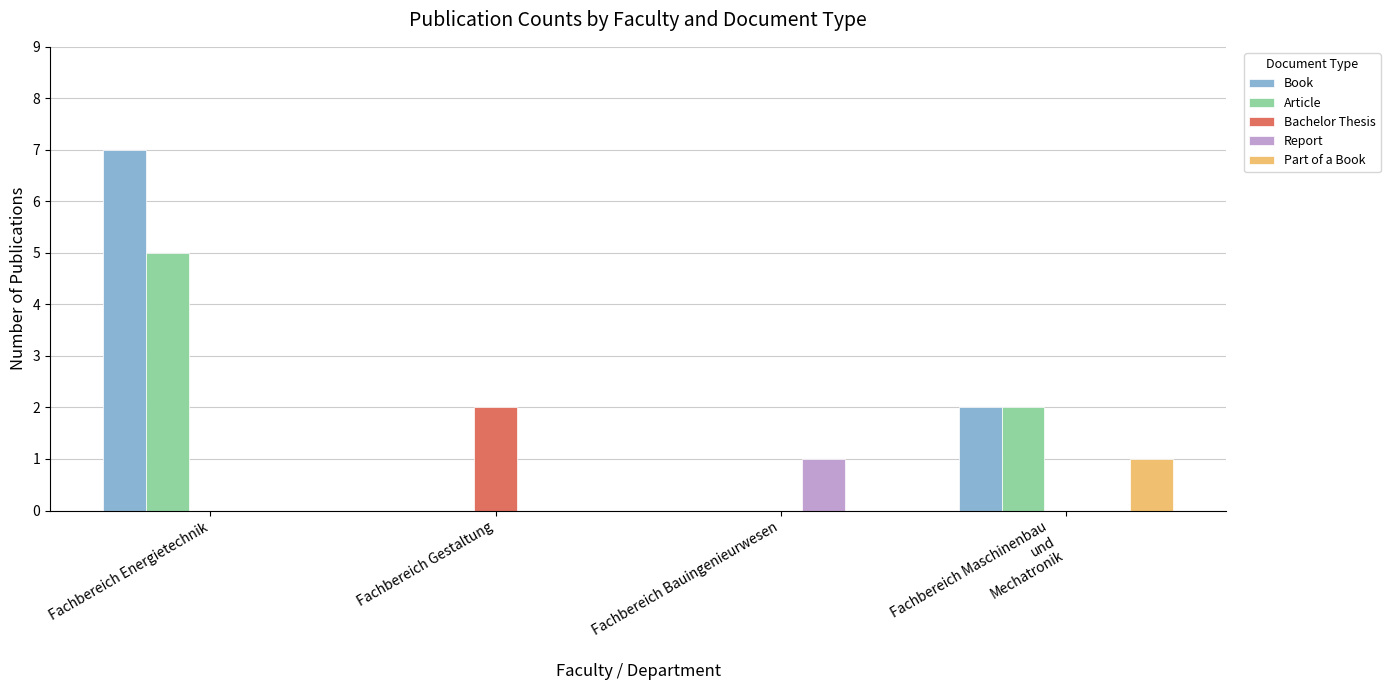

Reading right to left, transcribe all the data shown in this chart.

Book: 2	0	0	7
Article: 2	0	0	5
Bachelor Thesis: 0	0	2	0
Report: 0	1	0	0
Part of a Book: 1	0	0	0